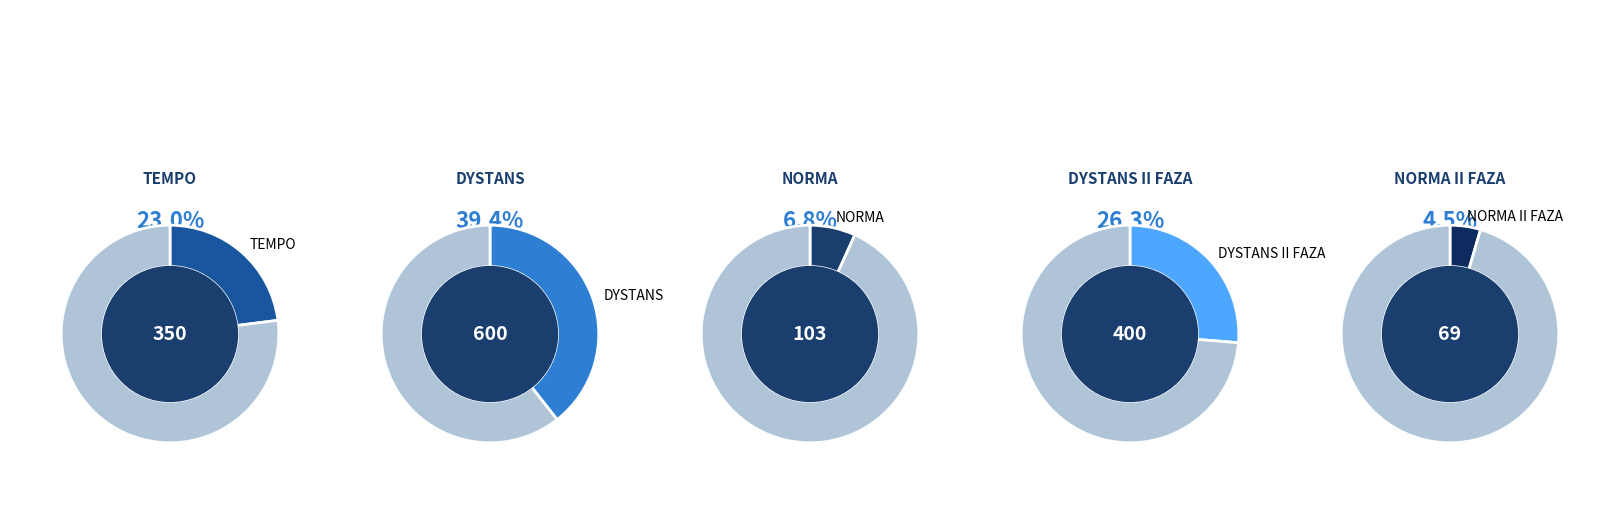

To the nearest percent, what portion does TEMPO represent?

23%